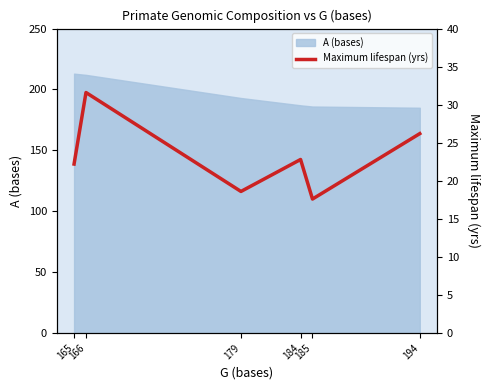

What is the value of the 2nd point from the left?

31.6